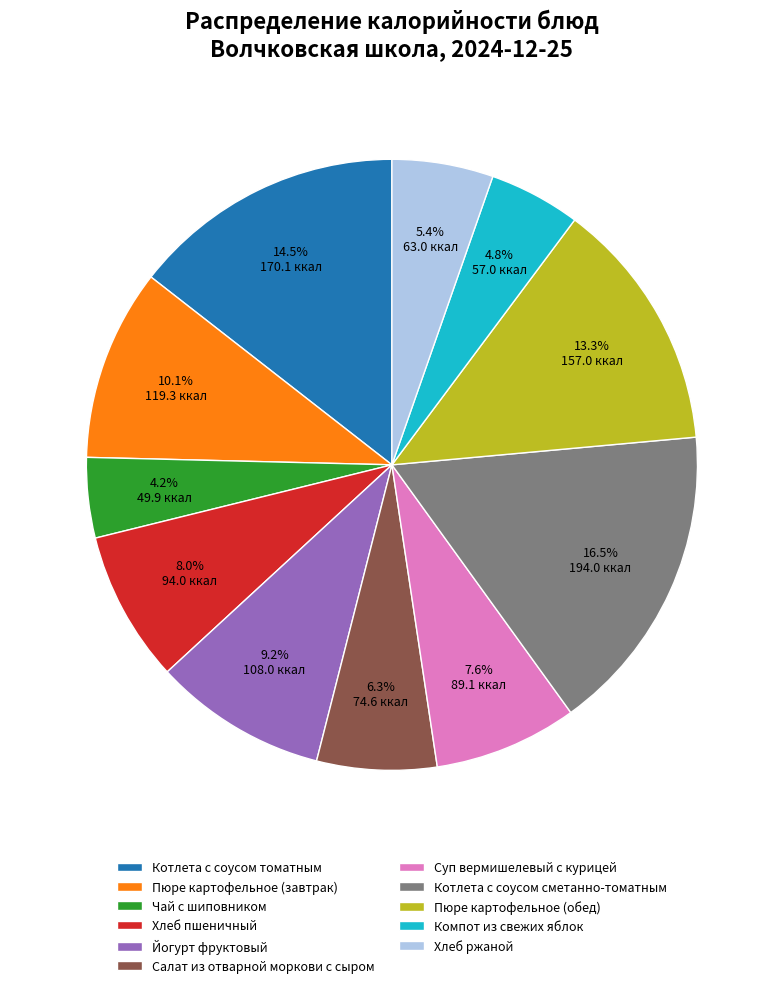

How much of the chart is everything except Йогурт фруктовый?

90.8%